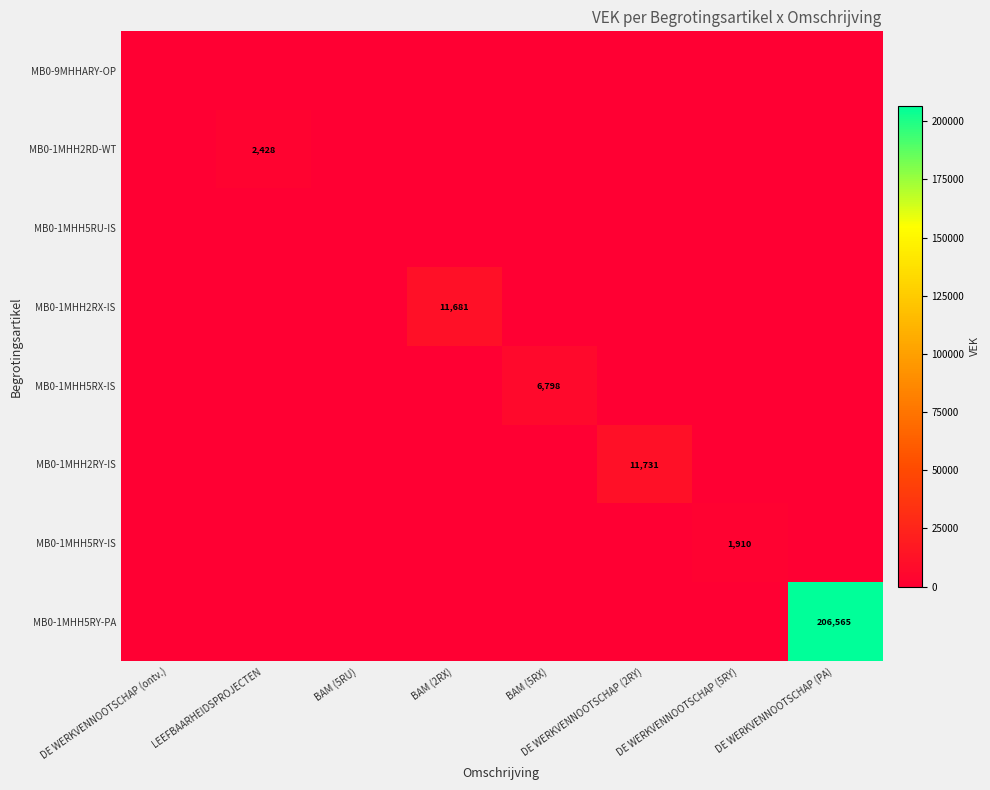

Which label corresponds to the largest value in the chart?

DE WERKVENNOOTSCHAP (PA)